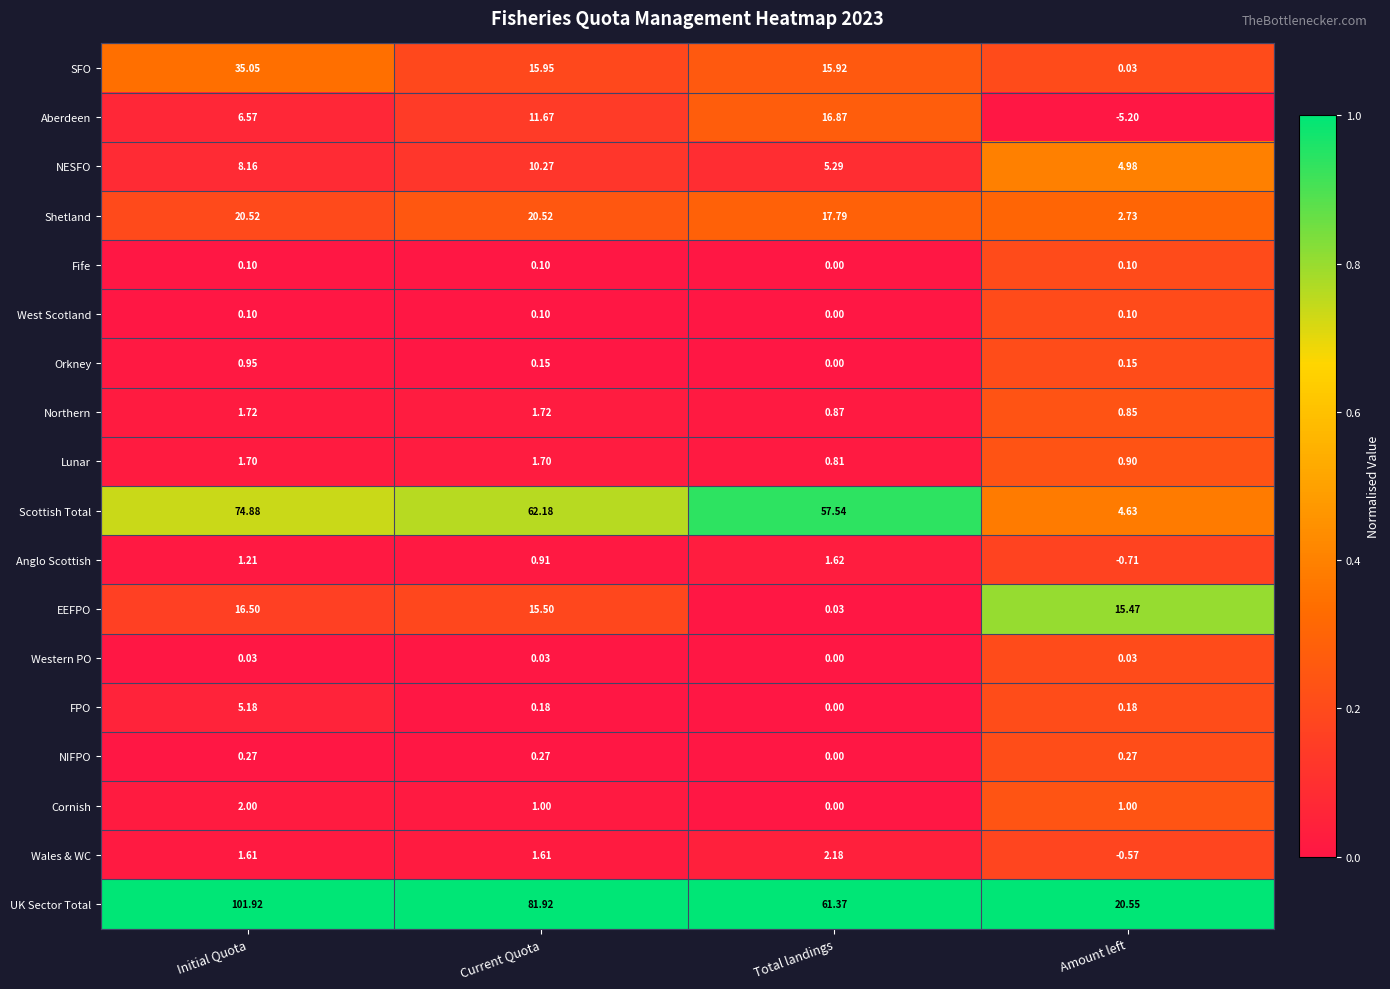

What is the maximum value shown in the chart?

101.9